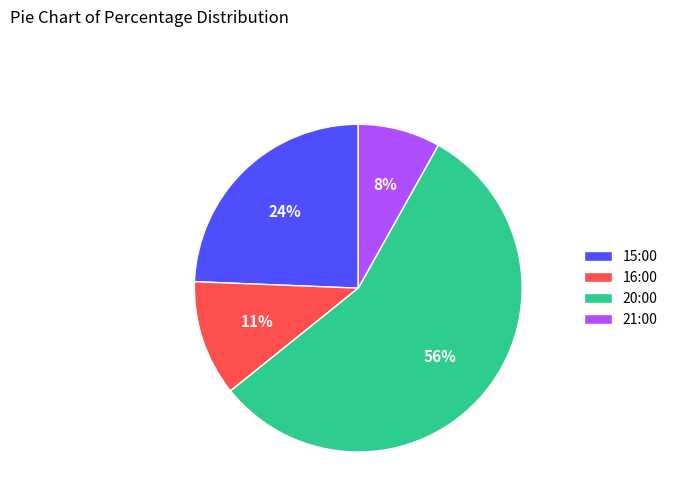

Is the sum of 21:00 and 15:00 greater than half?

No